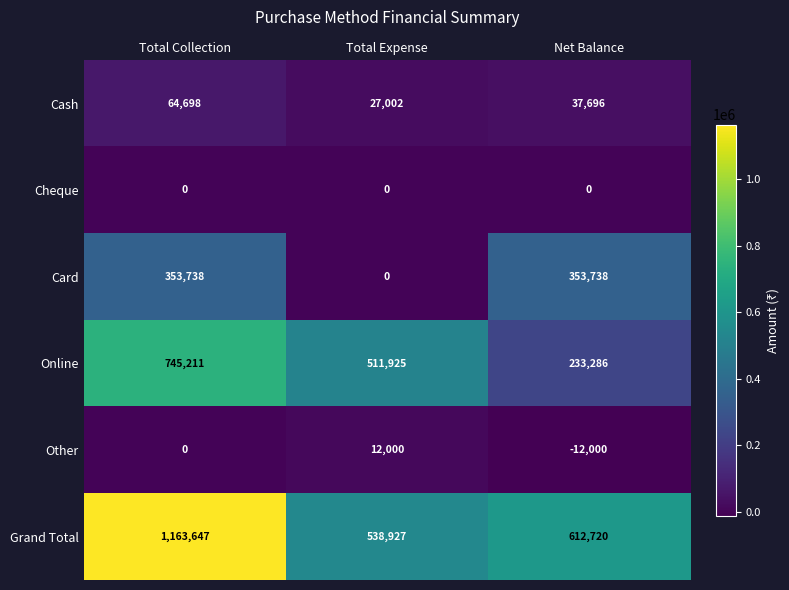

What is the minimum value shown in the chart?

-12000